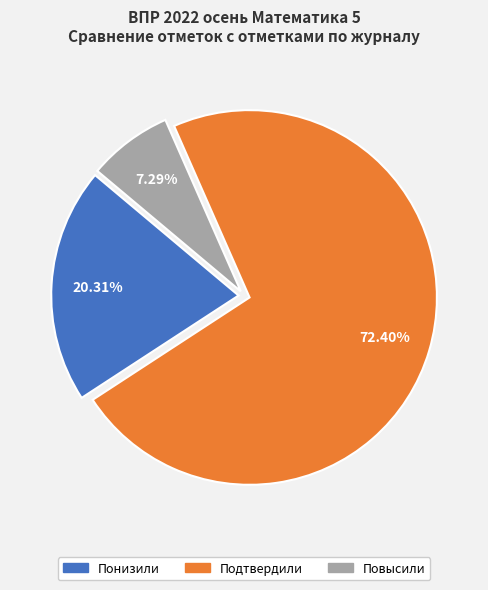

To the nearest percent, what portion does Повысили represent?

7%